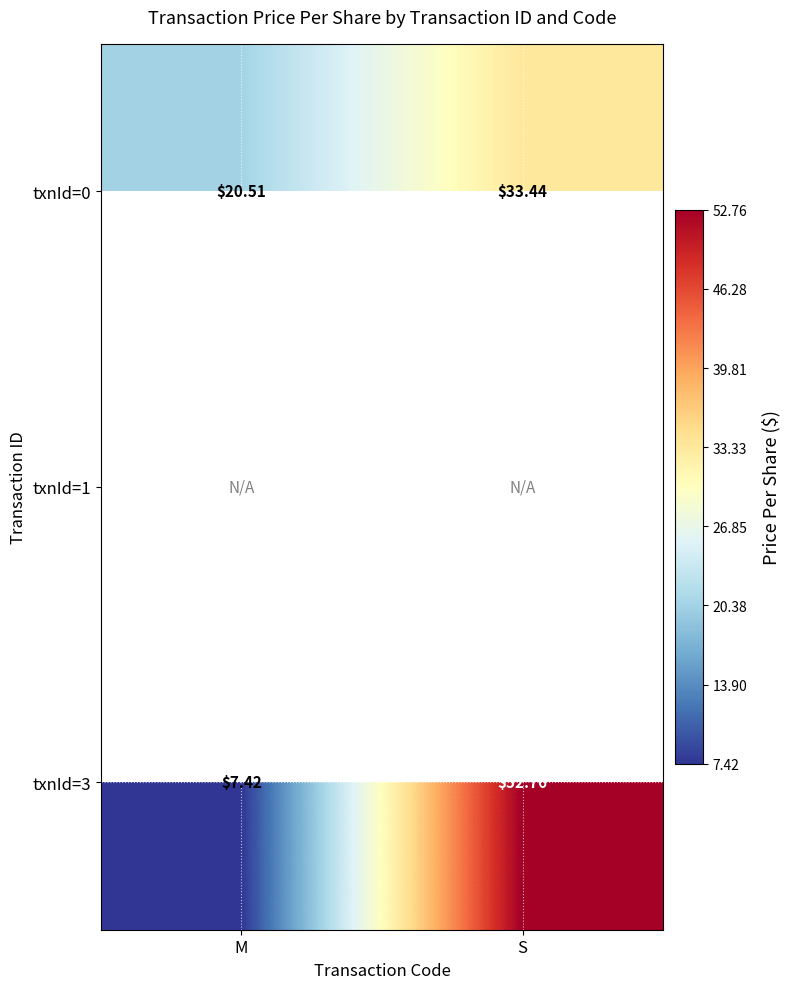

At which label does txnId=0 first exceed 33?

S